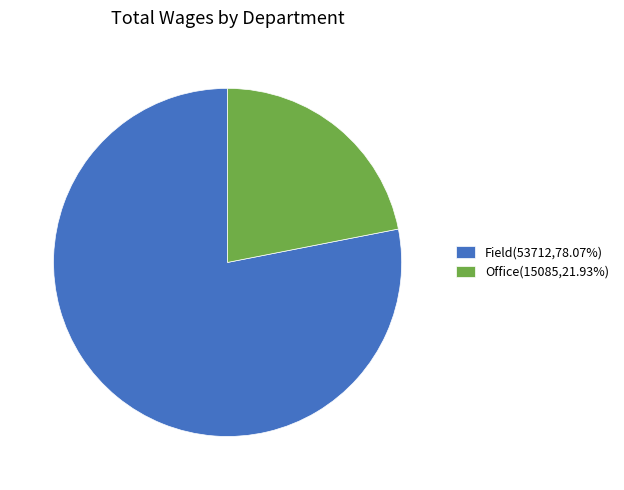

Approximately how many times larger is the value at Field(53712,78.07%) compared to Office(15085,21.93%)?

3.6